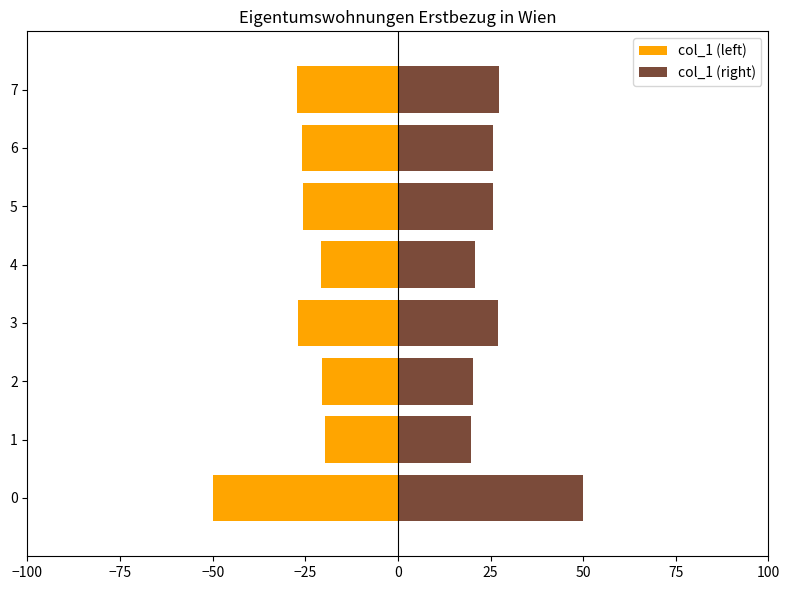

Count the number of data series in this chart.

2